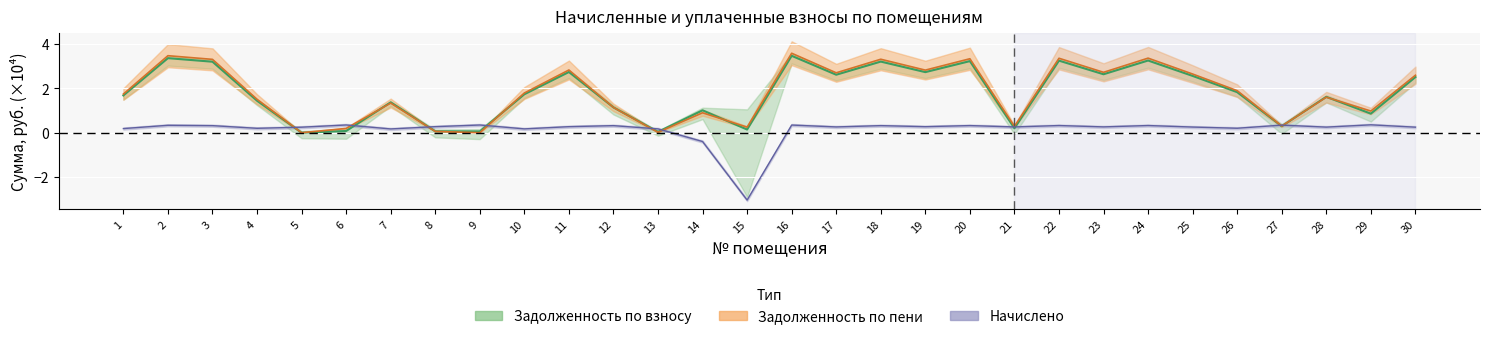

Is it true that задолженность (пени) equals 2.8 at 19?

True